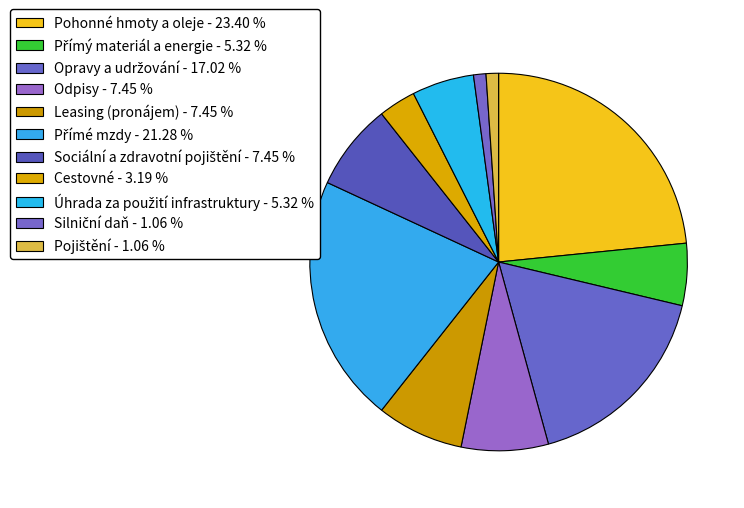

How many segments does this pie chart have?

11